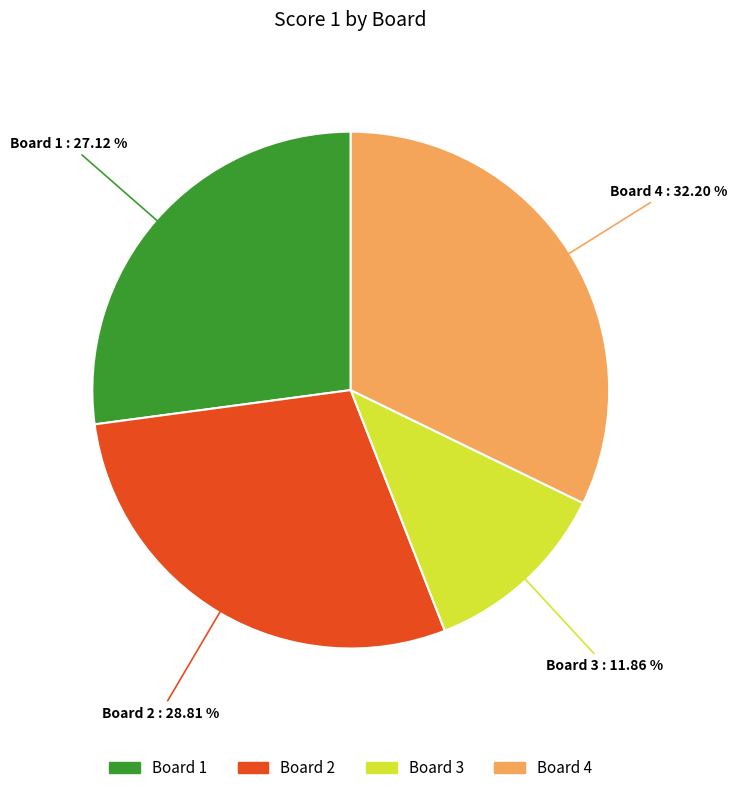

Is the sum of Board 2 and Board 3 greater than half?

No